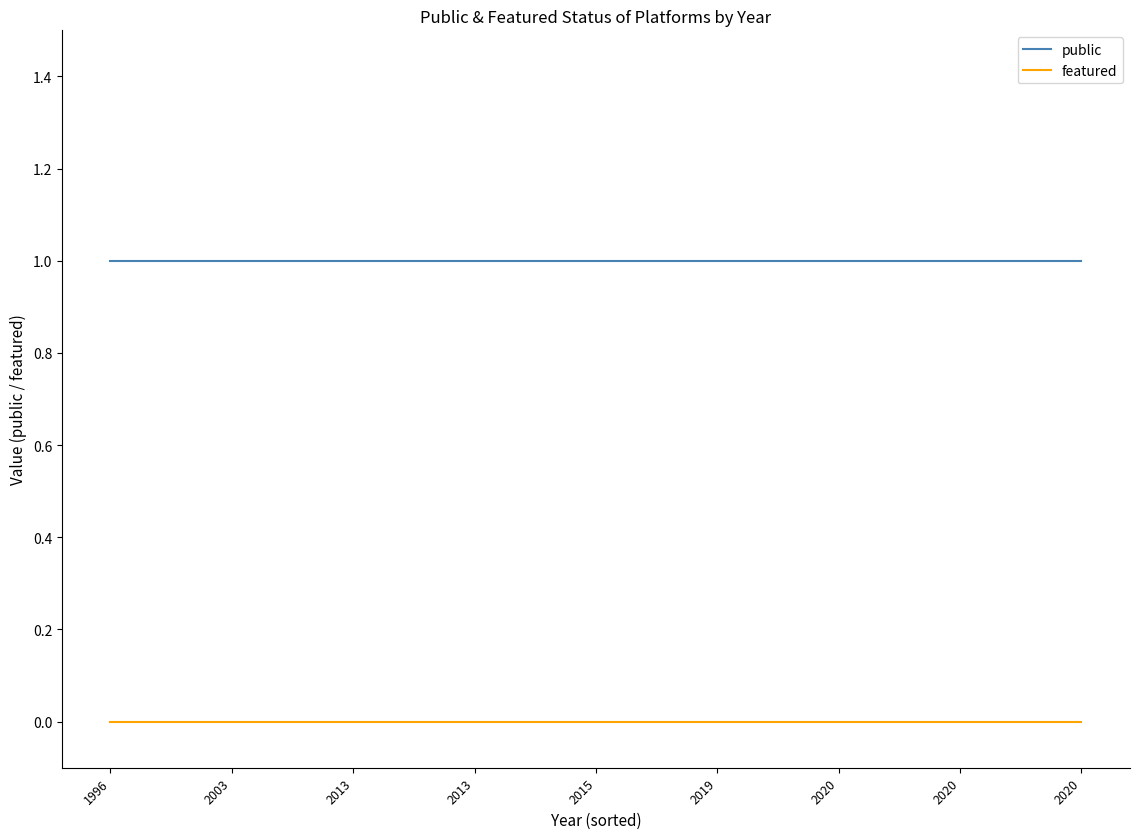

What are all the series names shown in the legend?

public, featured